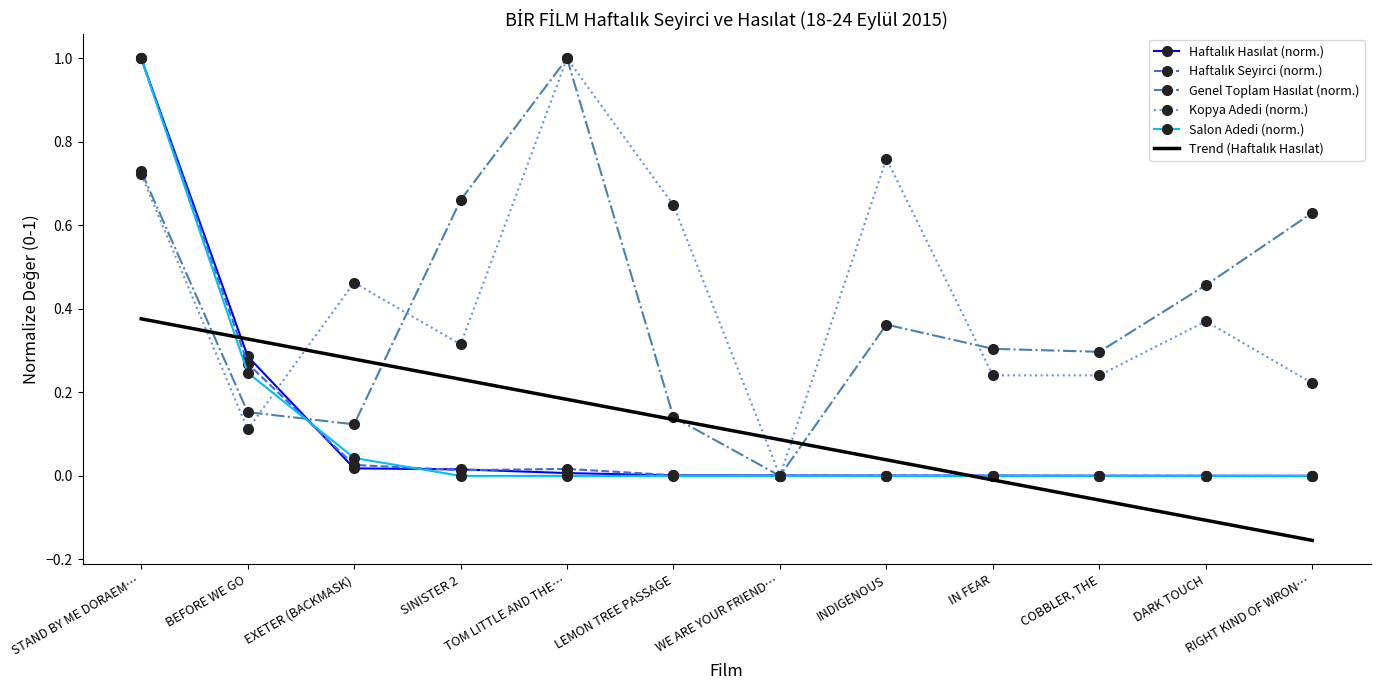

Which series changed the most between INDIGENOUS and IN FEAR?

Kopya Adedi (norm.)